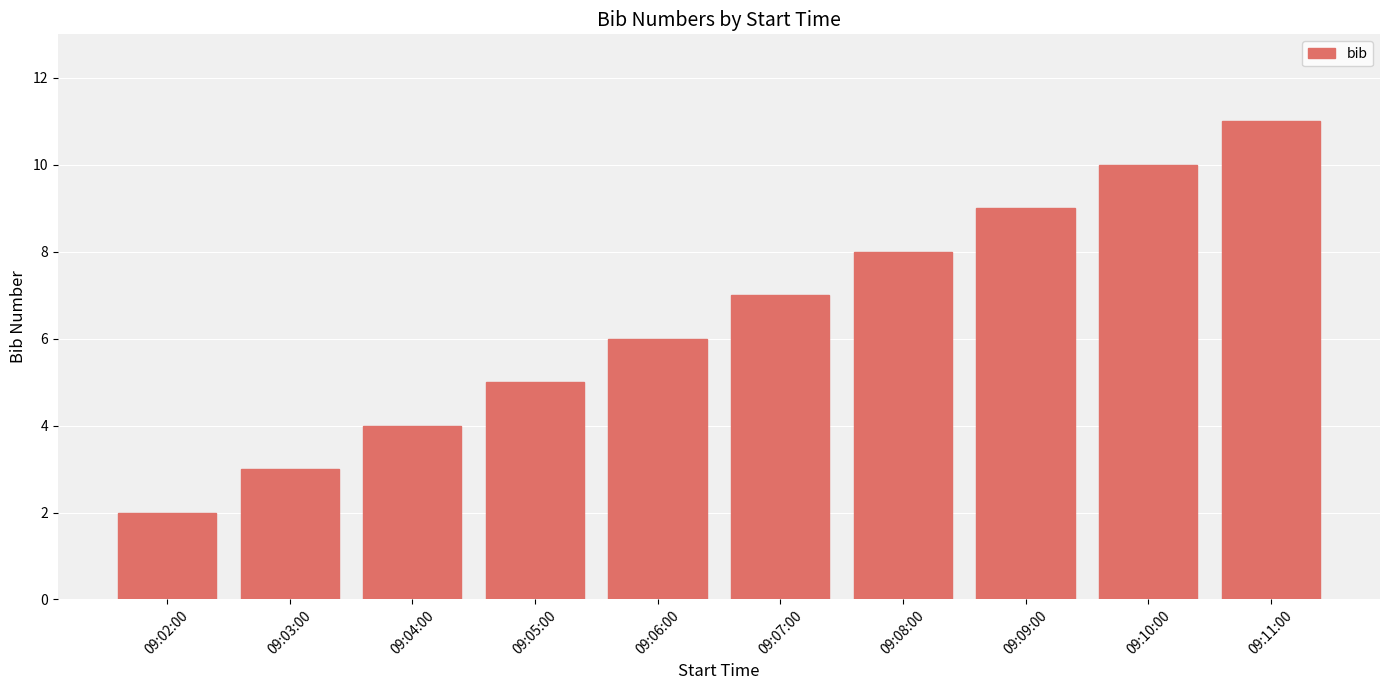

Rank the categories by value from highest to lowest.

09:11:00, 09:10:00, 09:09:00, 09:08:00, 09:07:00, 09:06:00, 09:05:00, 09:04:00, 09:03:00, 09:02:00